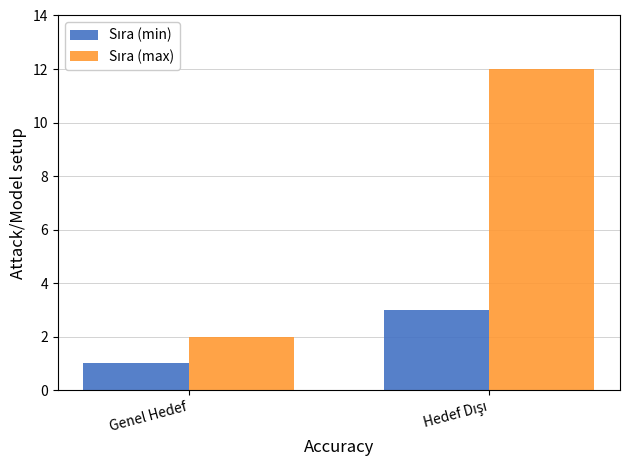

What is the total value across all series at Genel Hedef?

3